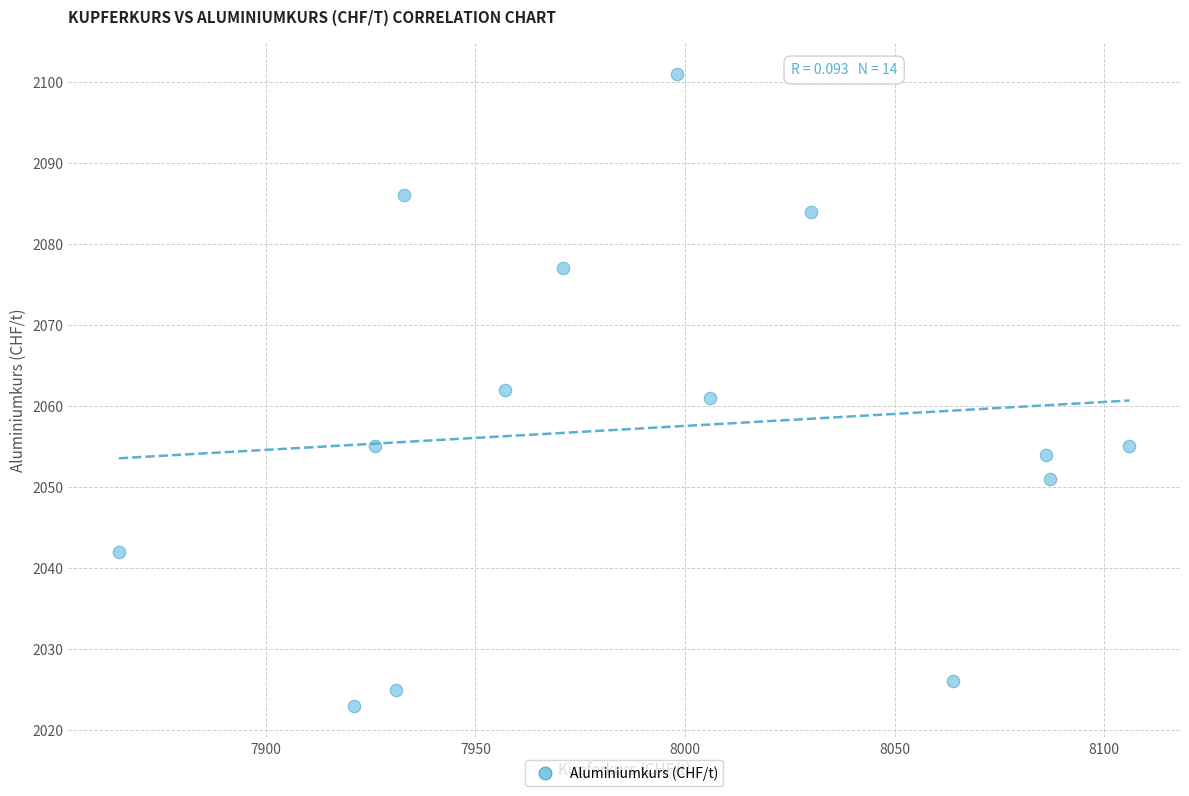

List the coordinates of all points as (X, Y) pairs, reading left to right.

(7865, 2042)  (7921, 2023)  (7926, 2055)  (7931, 2025)  (7933, 2086)  (7957, 2062)  (7971, 2077)  (7998, 2101)  (8006, 2061)  (8030, 2084)  (8064, 2026)  (8086, 2054)  (8087, 2051)  (8106, 2055)